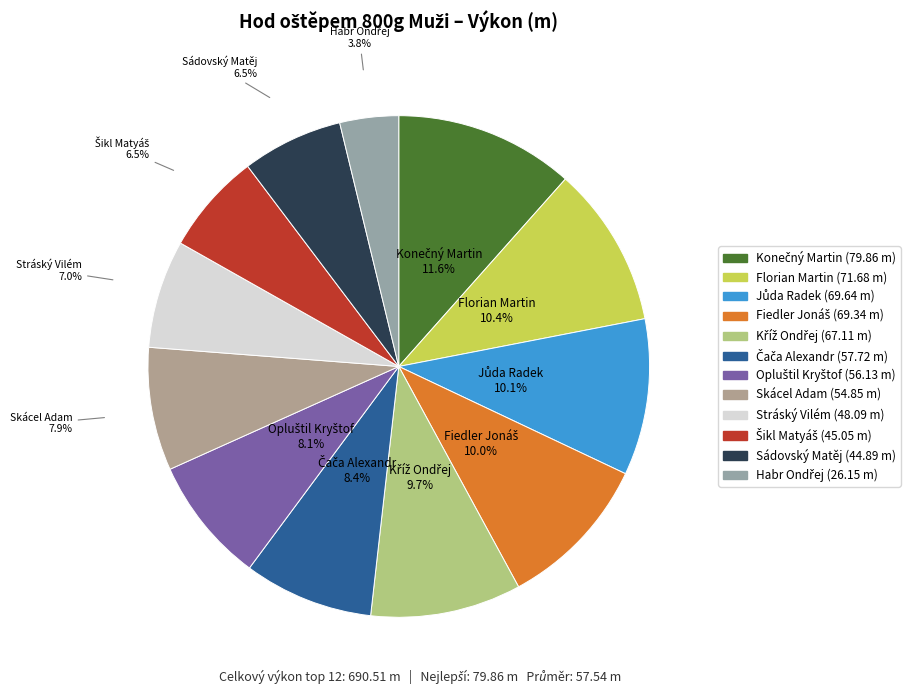

Does Sádovský Matěj account for over 50% of the chart?

No